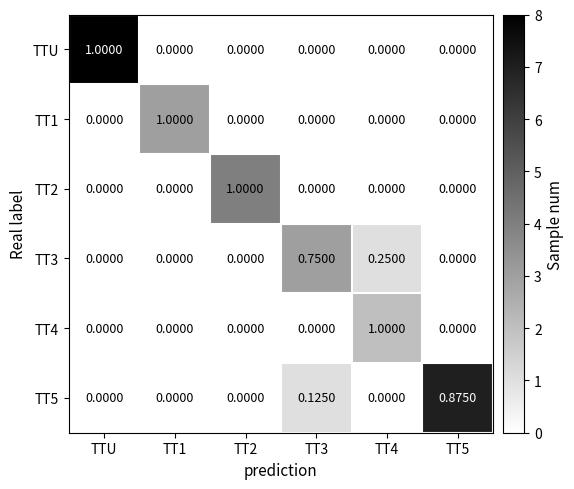

Is the value of TT2 at TT5 greater than the value of TT3 at TT3?

No